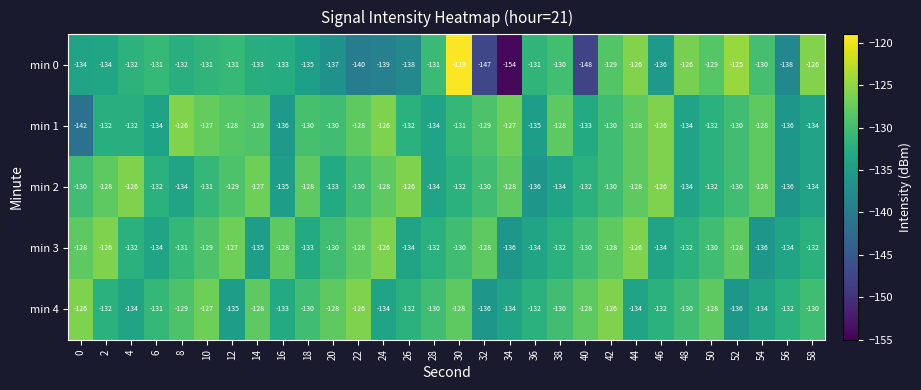

How many data points in min 4 are above -130?

10